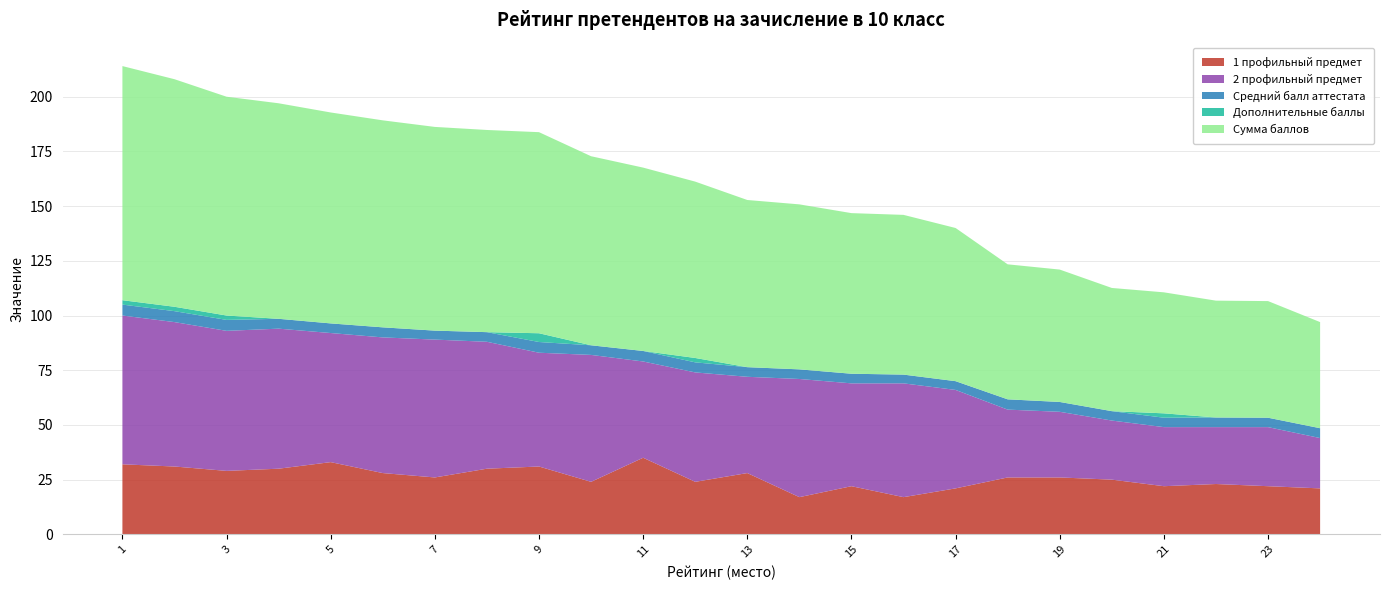

Reading right to left, what are all the values shown in this chart?

1 профильный предмет: 21.0	22.0	23.0	22.0	25.0	26.0	26.0	21.0	17.0	22.0	17.0	28.0	24.0	35.0	24.0	31.0	30.0	26.0	28.0	33.0	30.0	29.0	31.0	32.0
2 профильный предмет: 23.0	27.0	26.0	27.0	27.0	30.0	31.0	45.0	52.0	47.0	54.0	44.0	50.0	44.0	58.0	52.0	58.0	63.0	62.0	59.0	64.0	64.0	66.0	68.0
Средний балл аттестата: 4.5	4.3	4.4	4.3	4.3	4.5	4.7	4.0	4.0	4.4	4.4	4.4	4.6	4.8	4.4	4.9	4.4	4.1	4.6	4.4	4.5	5.0	5.0	5.0
Дополнительные баллы: 0.0	0.0	0.0	2.0	0.0	0.0	0.0	0.0	0.0	0.0	0.0	0.0	2.0	0.0	0.0	4.0	0.0	0.0	0.0	0.0	0.0	2.0	2.0	2.0
Сумма баллов: 48.5	53.3	53.4	55.3	56.3	60.5	61.7	70.0	73.0	73.4	75.4	76.4	80.6	83.8	86.4	91.9	92.4	93.1	94.6	96.4	98.5	100.0	104.0	107.0